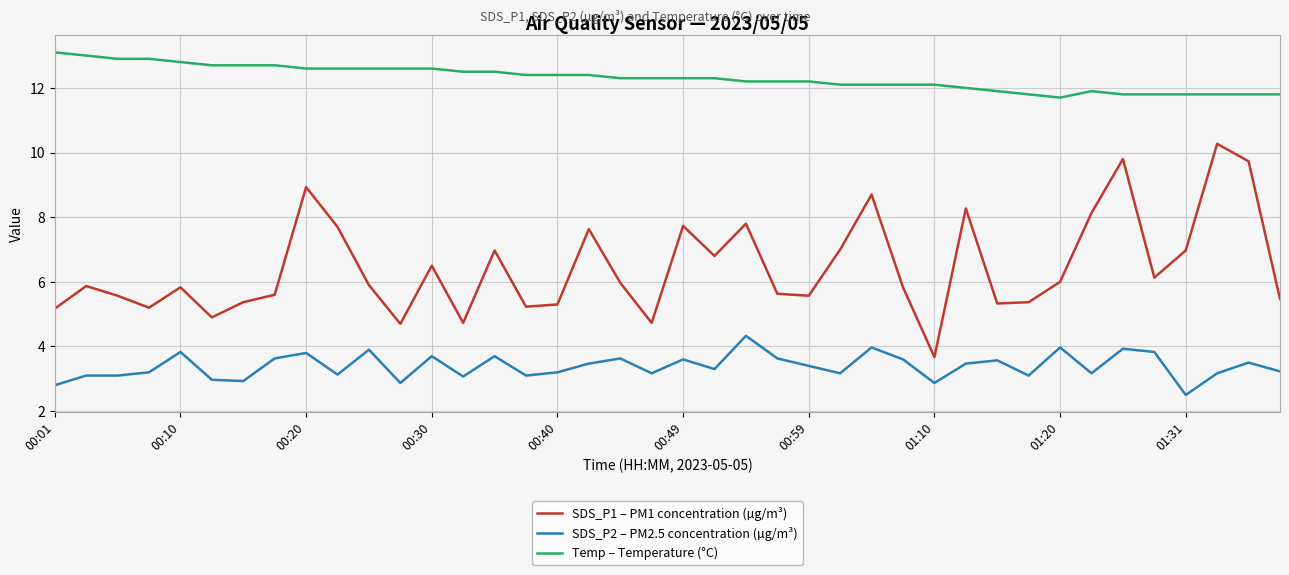

What is the minimum value shown in the chart?

2.5